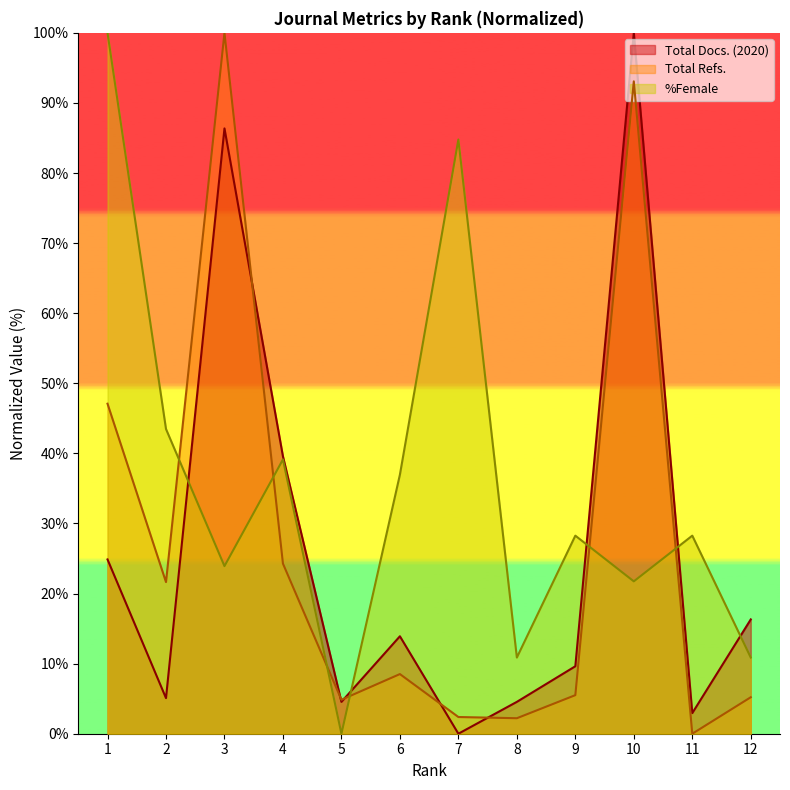

The value of Total Refs. at 1 is 80.7. True or false?

False